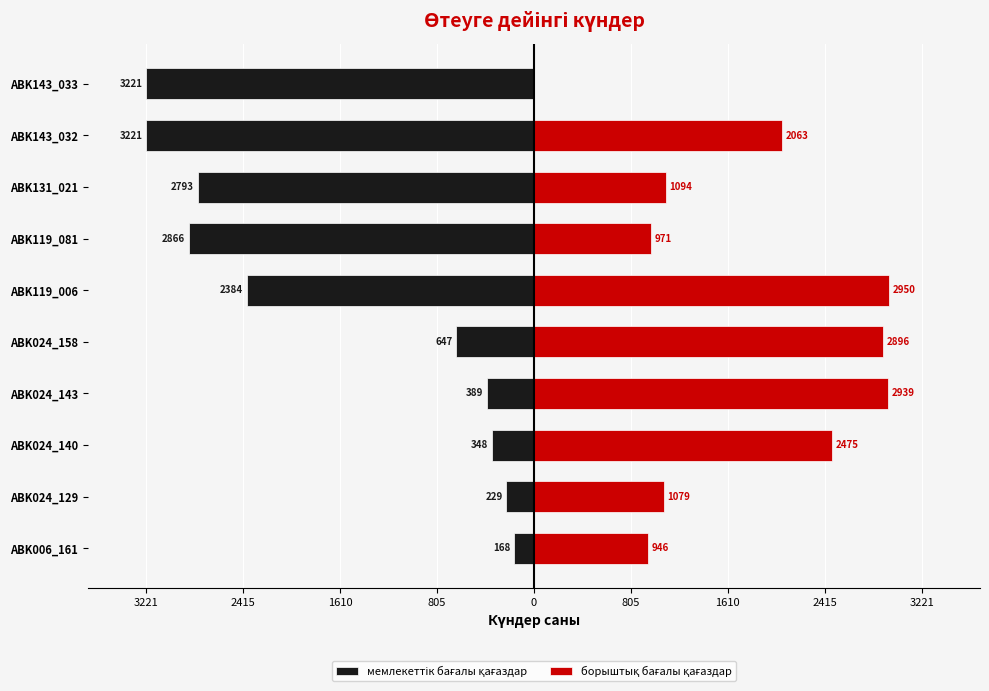

How many data points in борыштық бағалы қағаздар are less than 2475?

5